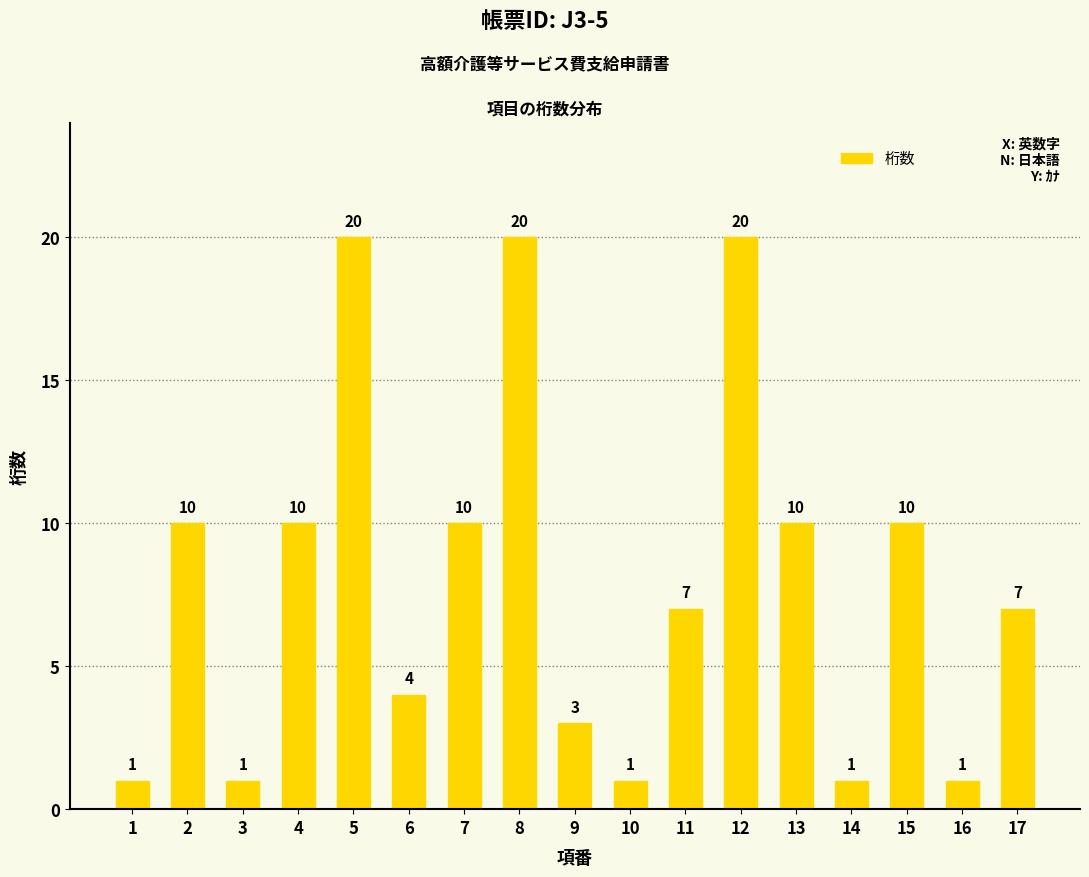

What is the value of the 4th bar from the left?

10